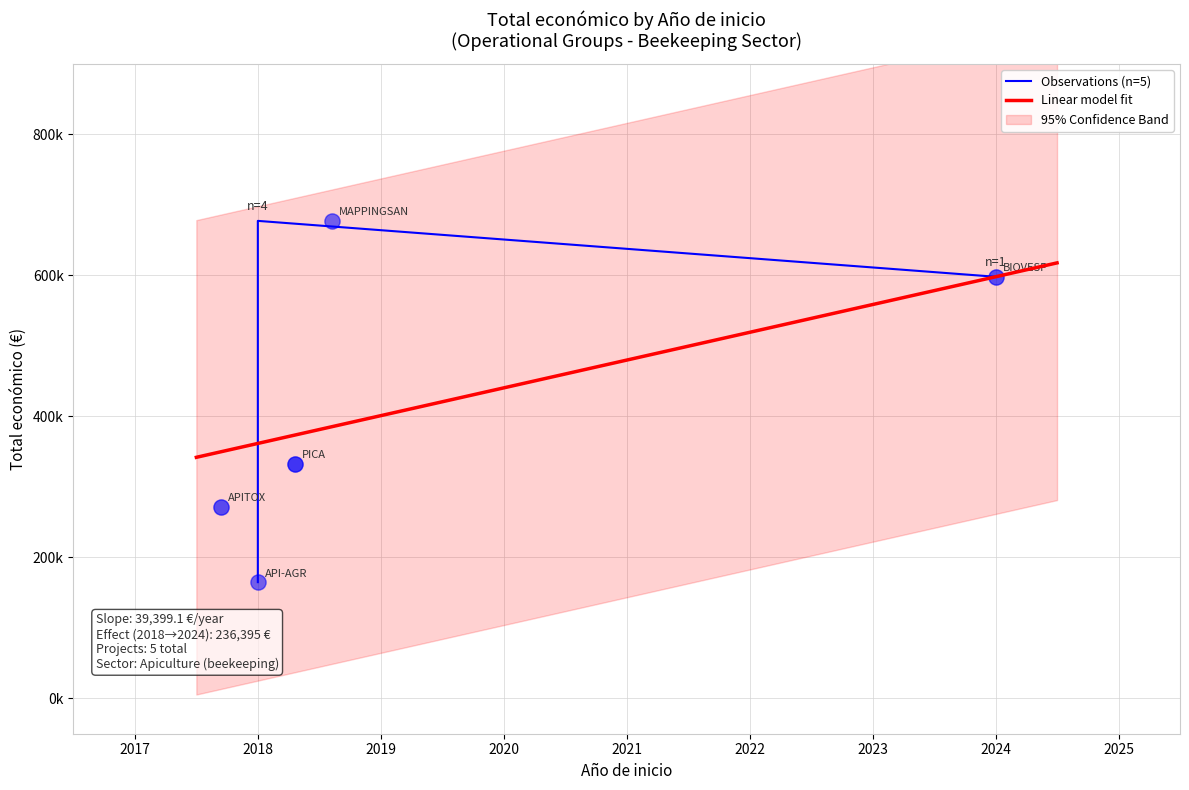

Which has a higher value, 2018 or 2018?

2018